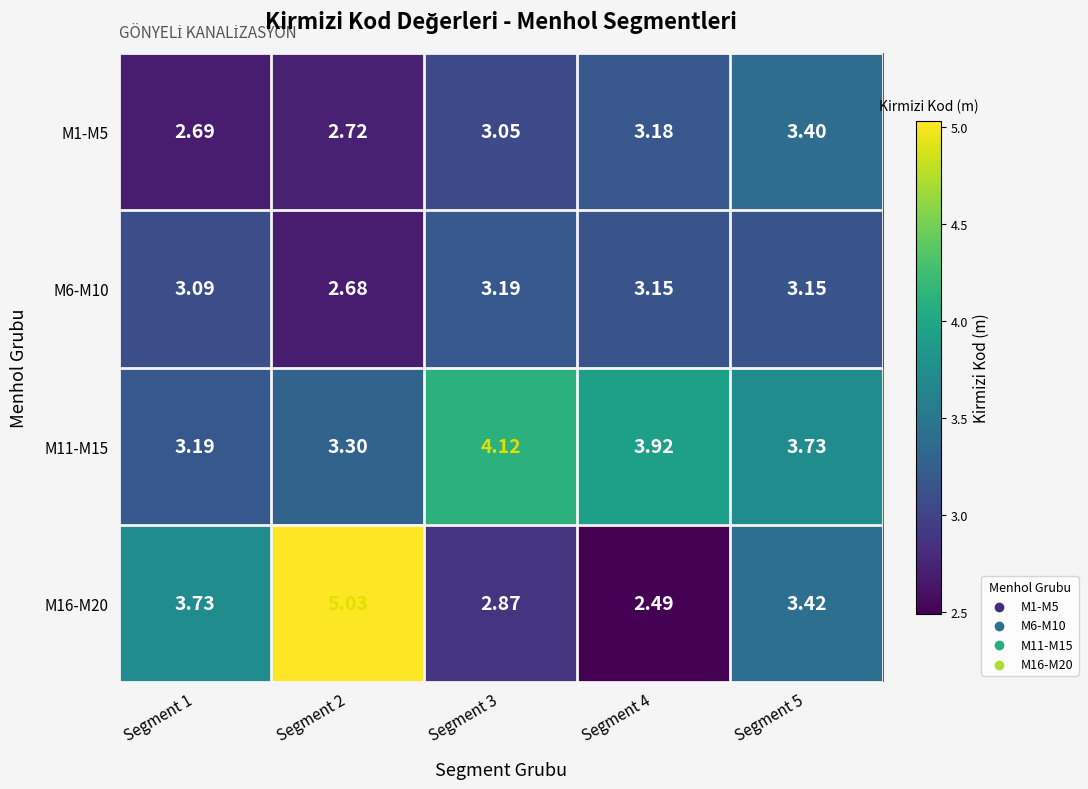

Is the value of M16-M20 at Segment 2 greater than the value of M6-M10 at Segment 5?

Yes